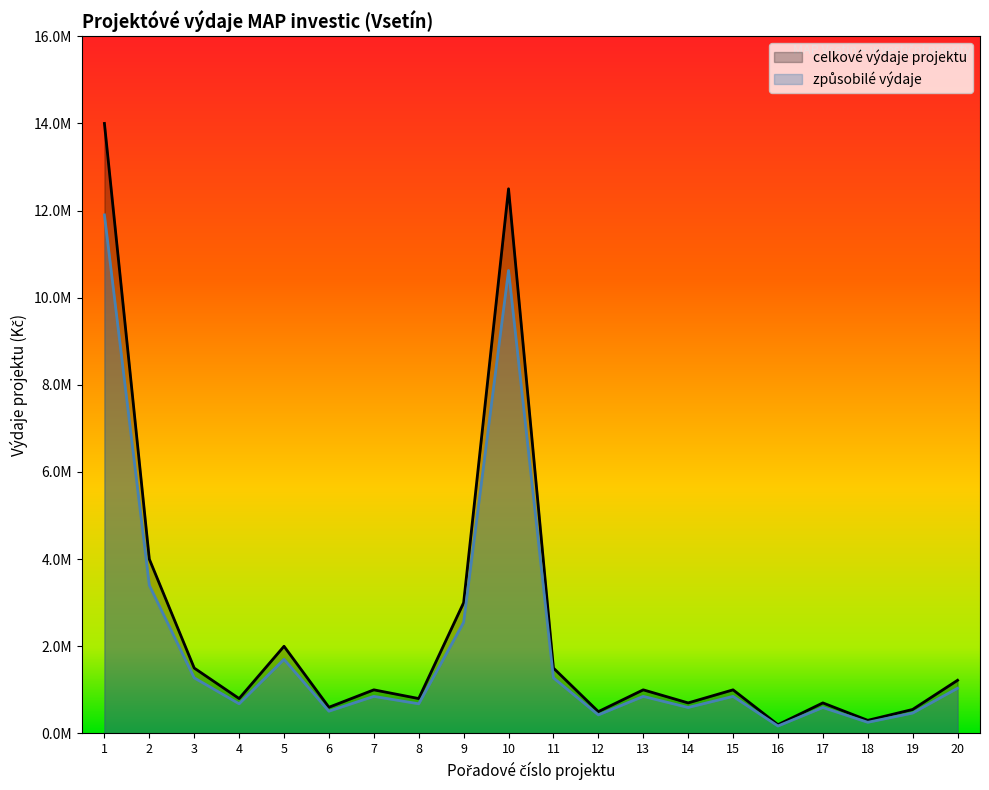

What is the value of the zpusobile_vydaje point at the 16th from the left?

170000.0